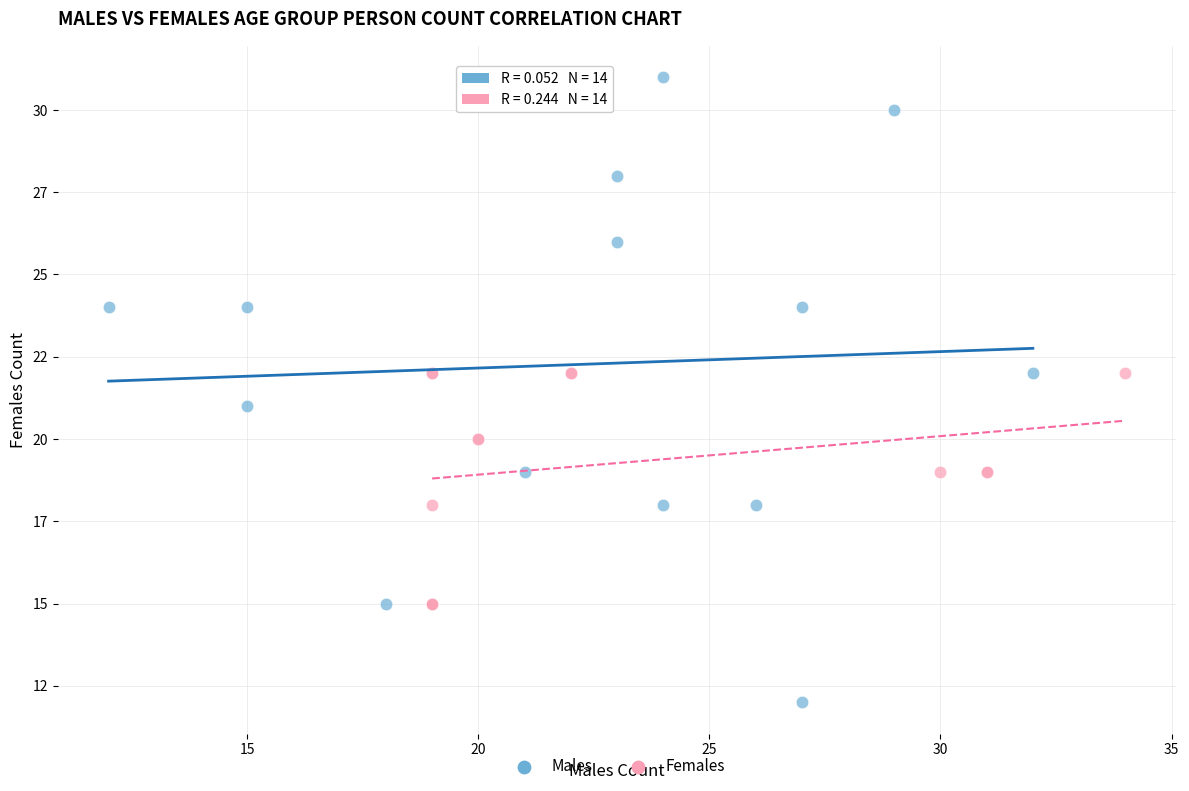

What are all the series names shown in the legend?

Males, Females